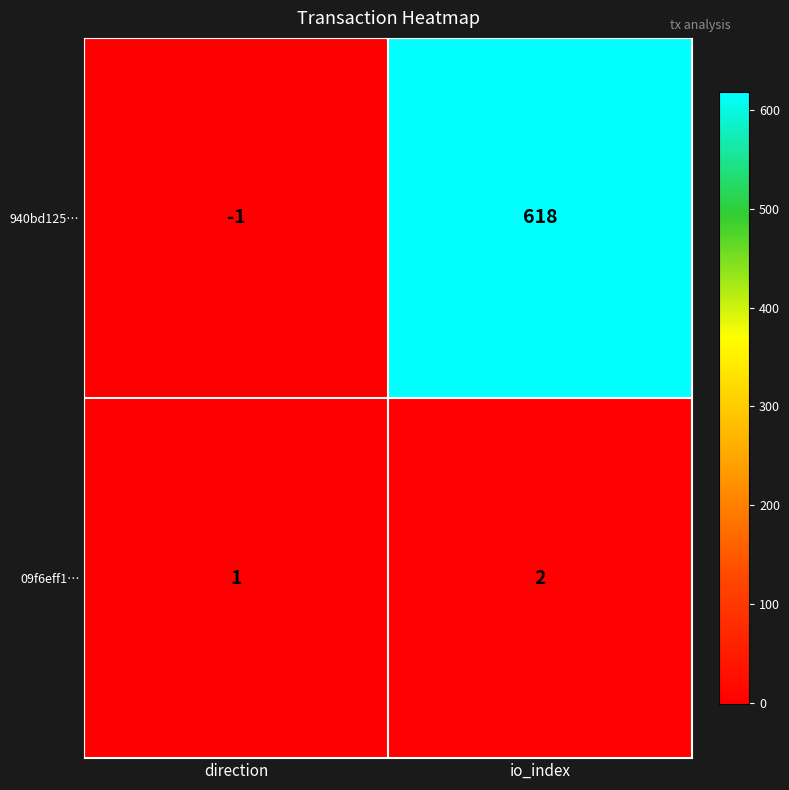

Where is 09f6eff1… nearest to the value 1?

direction